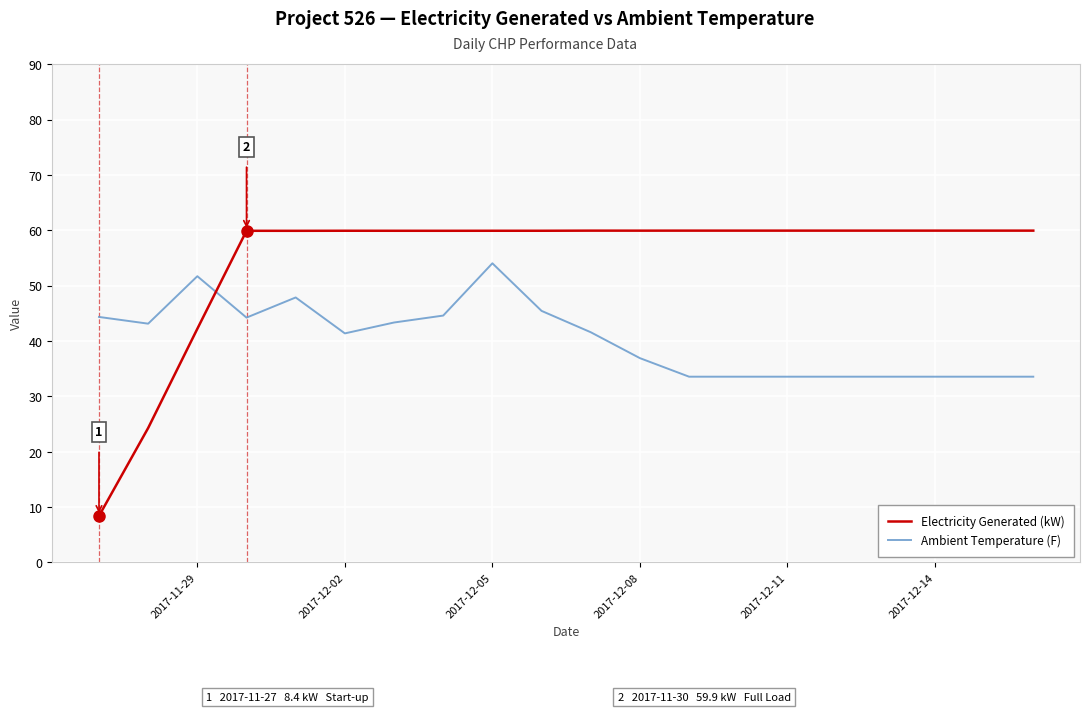

Which series has the largest range (max minus min)?

Electricity Generated (kW)